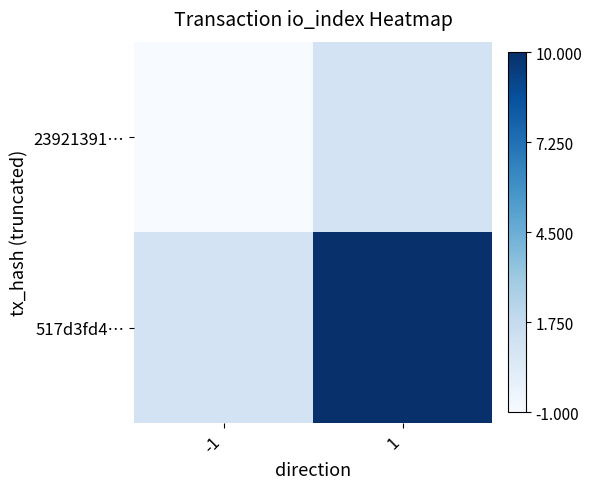

Rank the series by their average value, from lowest to highest.

23921391…, 517d3fd4…